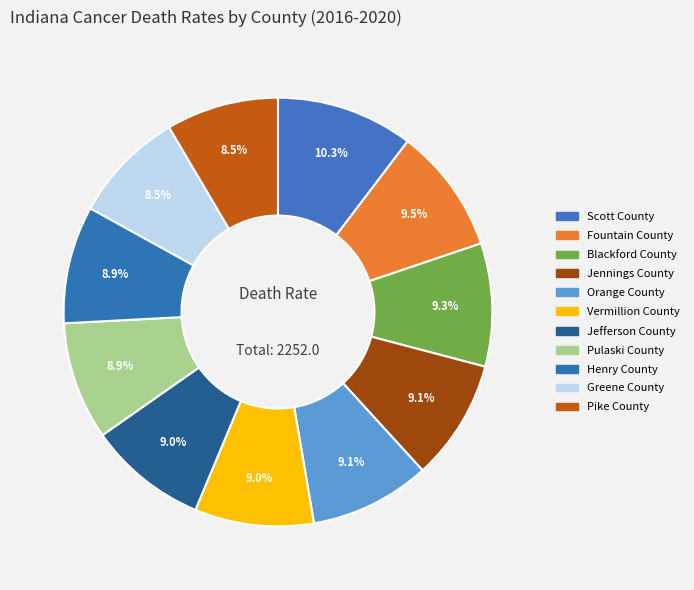

How many segments does this pie chart have?

11